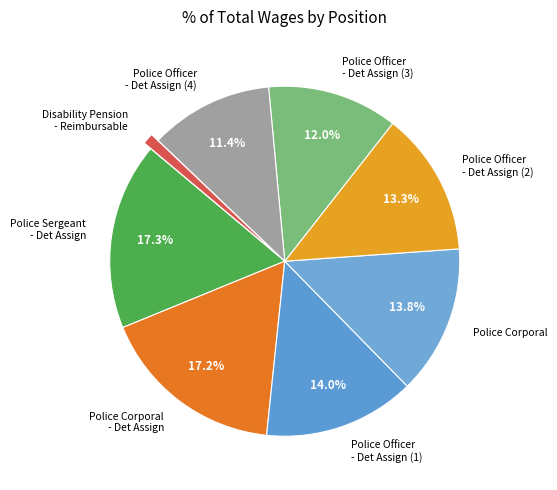

Is the sum of Police Sergeant - Det Assign and Police Corporal greater than half?

No